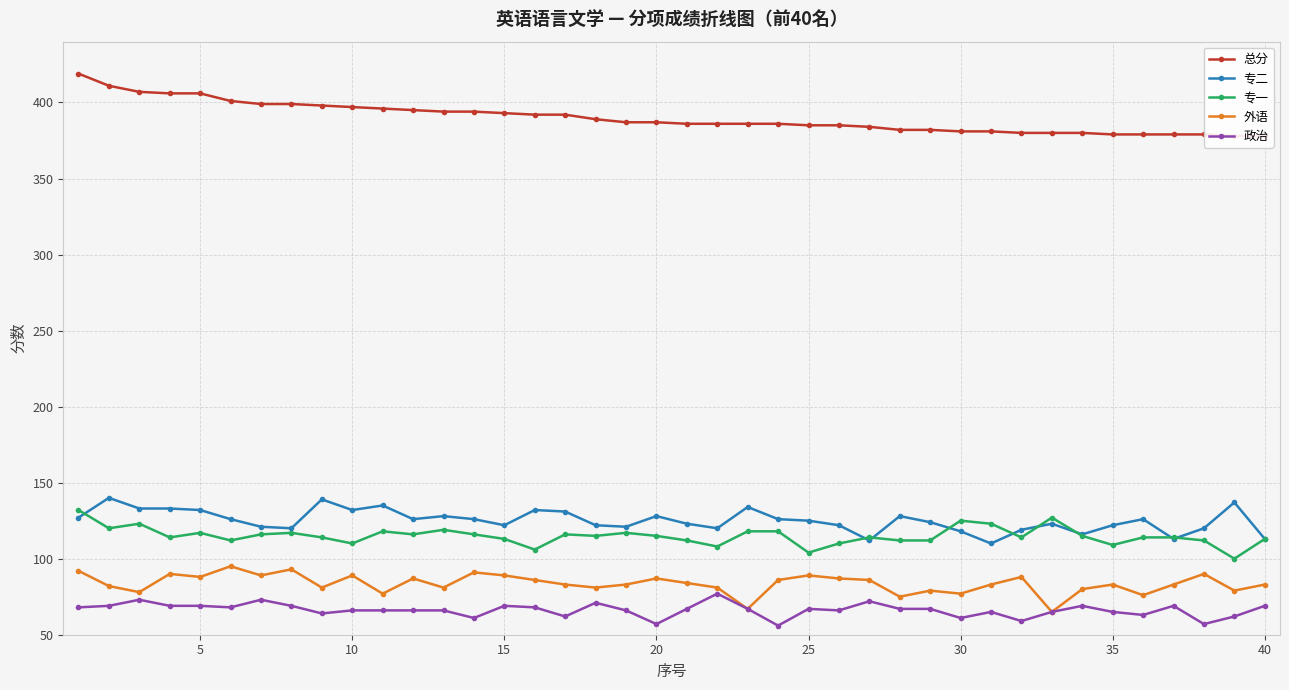

Which series has the largest total across all categories?

总分